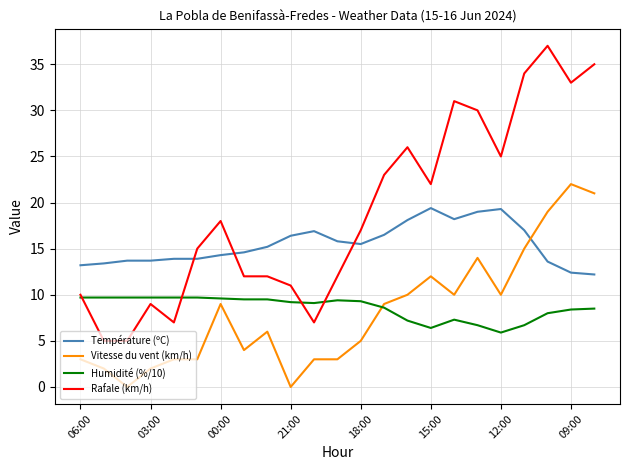

Rank the series by their maximum value, from lowest to highest.

Humidité (%/10), Température (ºC), Vitesse du vent (km/h), Rafale (km/h)